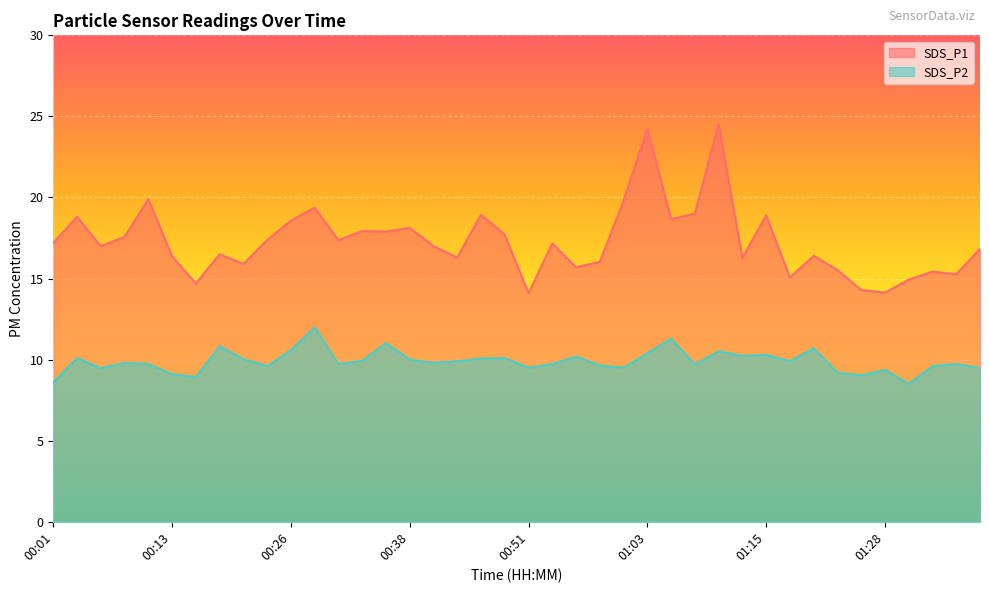

Rank the series by their maximum value, from highest to lowest.

SDS_P1, SDS_P2